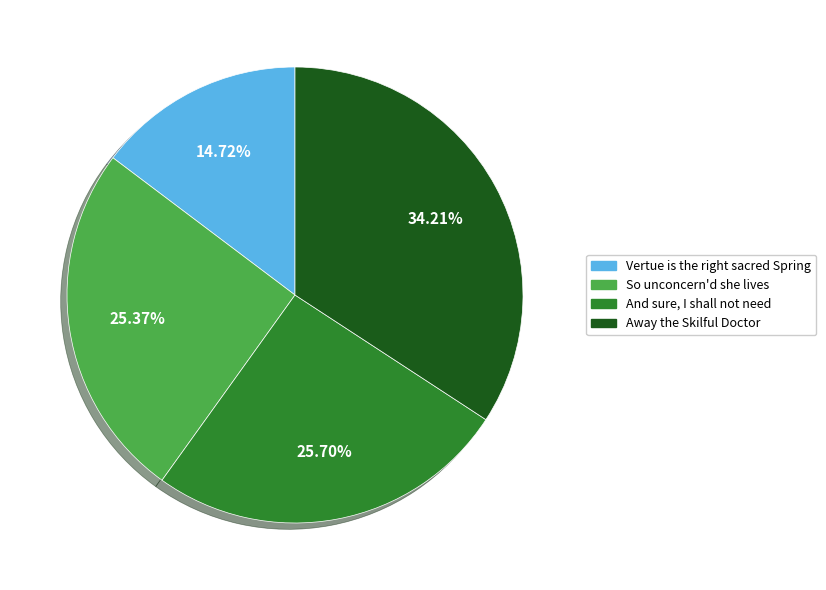

Does any single category account for the majority?

No